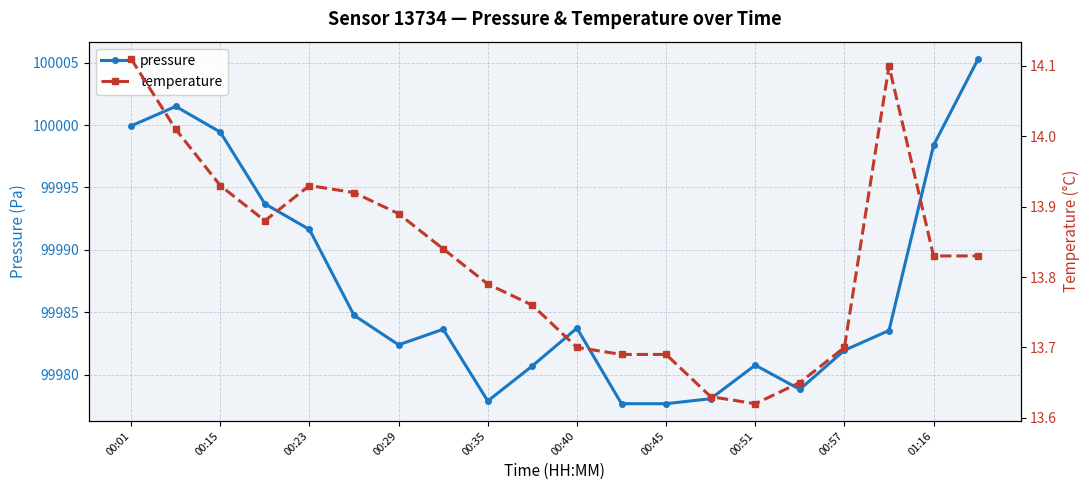

What are all the series names shown in the legend?

pressure, temperature